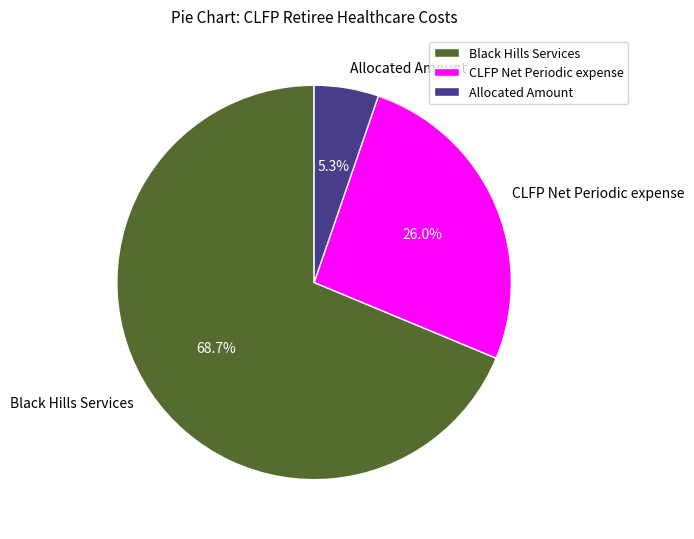

Which slice represents more than half of the pie?

Black Hills Services